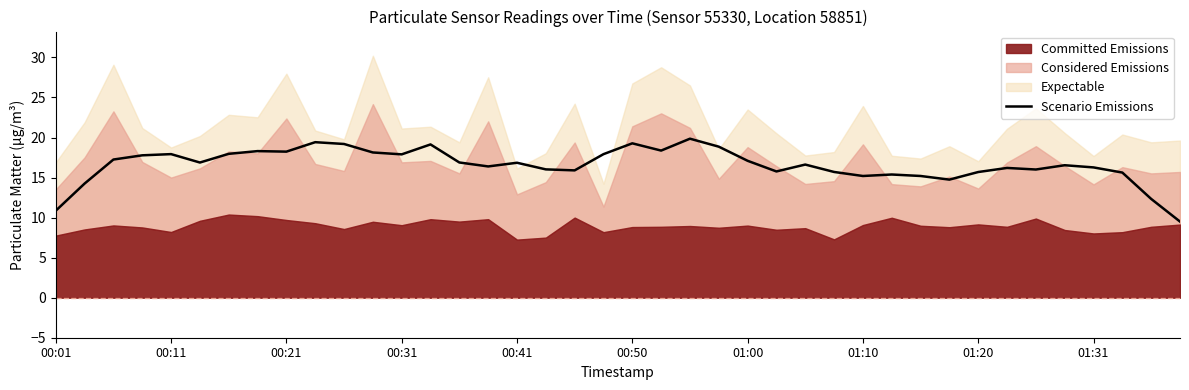

The Scenario Emissions series shows 18.2 at 00:21. True or false?

True